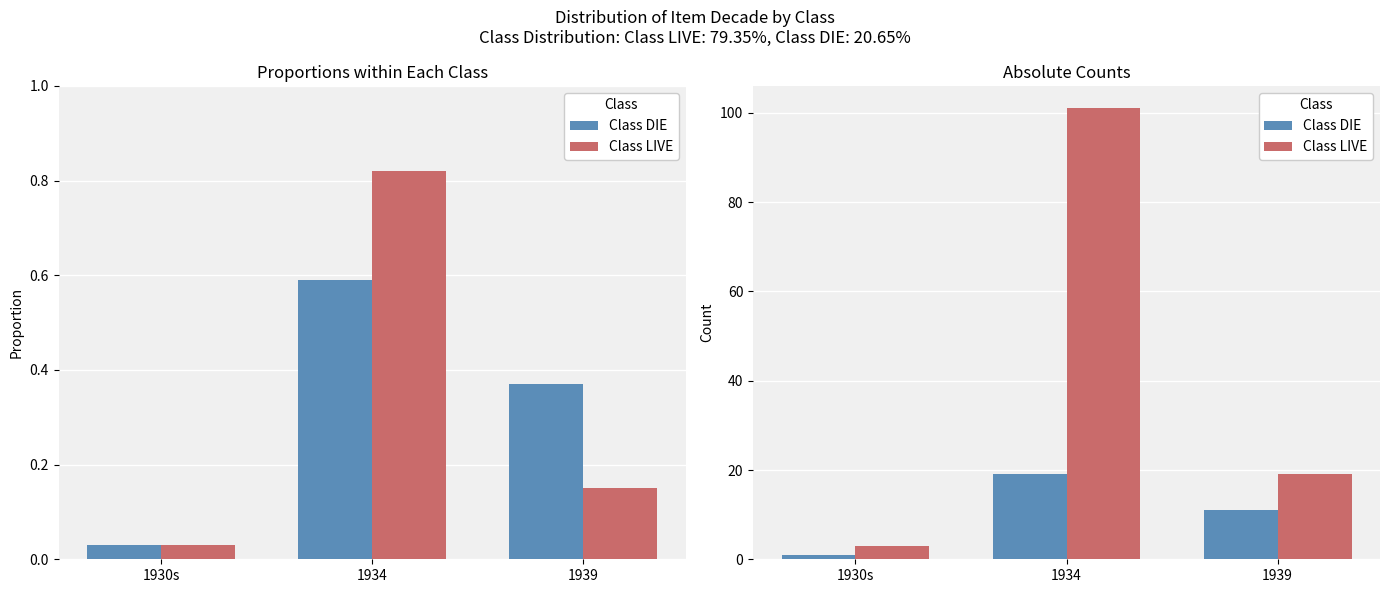

Reading right to left, list all the values displayed in this chart.

Class DIE: 1939=11	1934=19	1930s=1
Class LIVE: 1939=19	1934=101	1930s=3